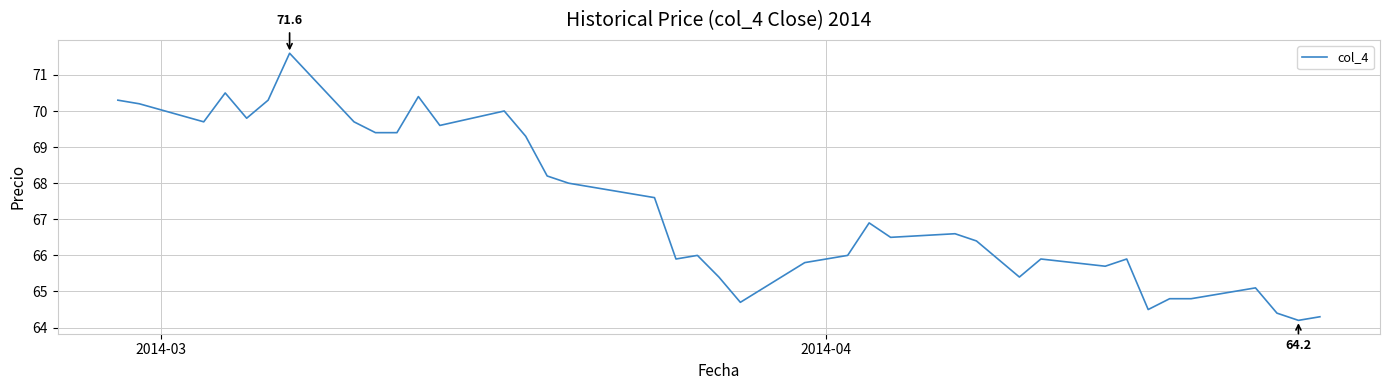

What is the maximum value shown in the chart?

71.6